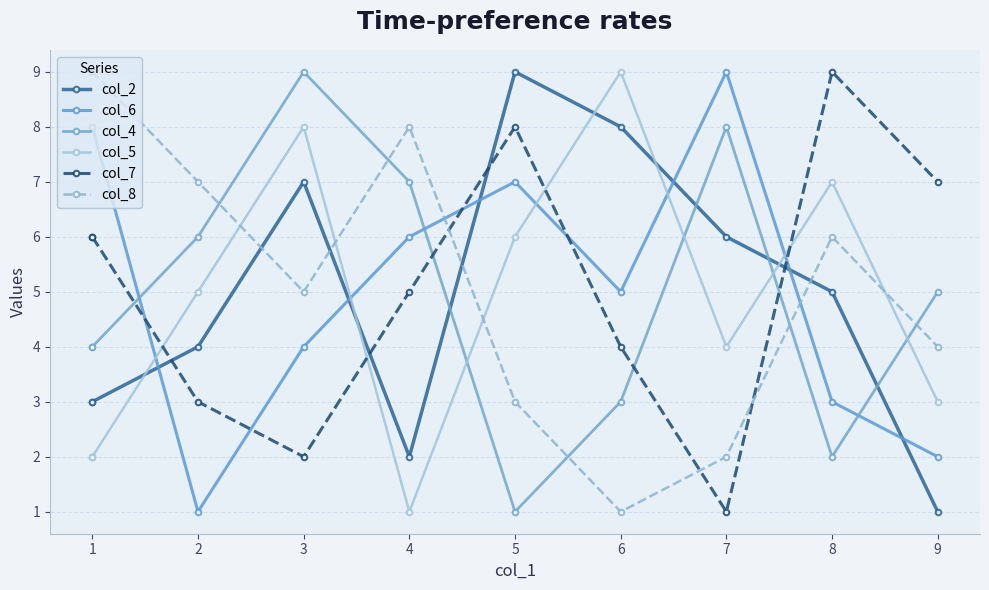

What is the sum of the col_2 values at 2 and 8?

9